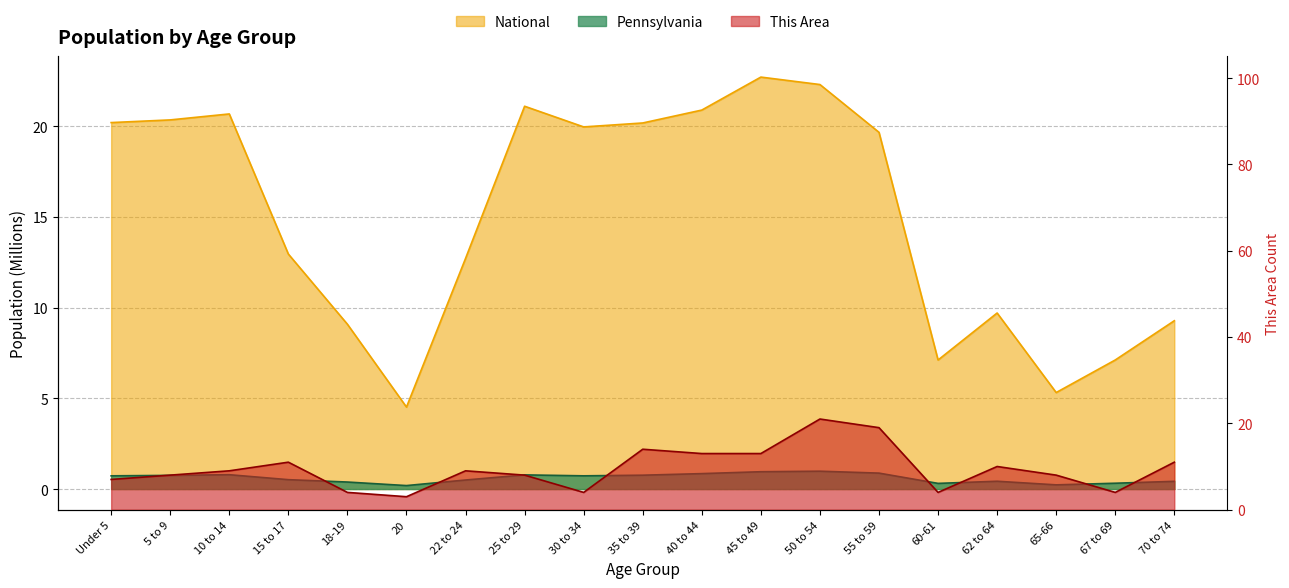

Which series has the widest spread of values?

National